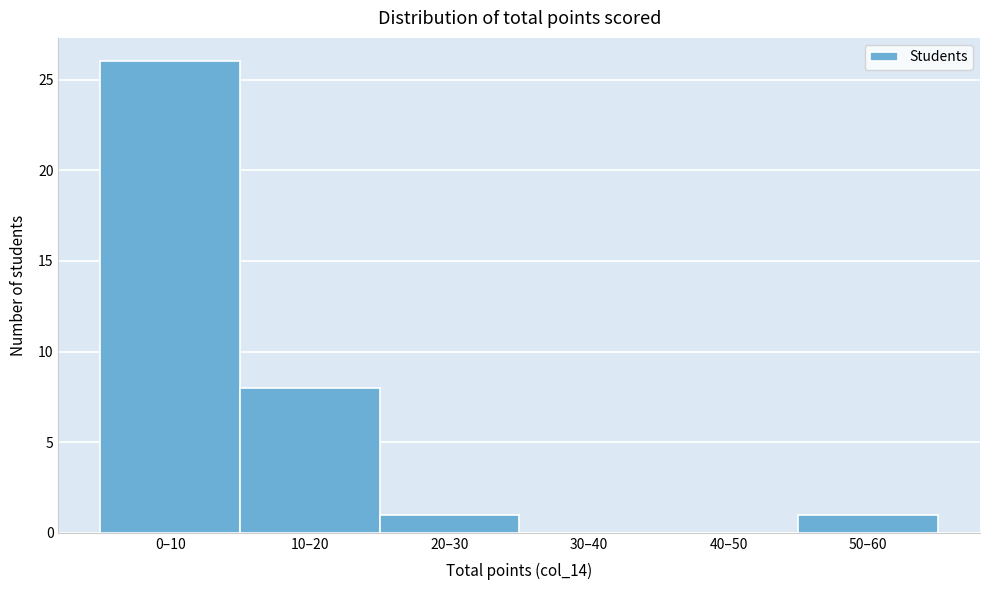

Reading right to left, list all the values displayed in this chart.

50–60=1	40–50=0	30–40=0	20–30=1	10–20=8	0–10=26